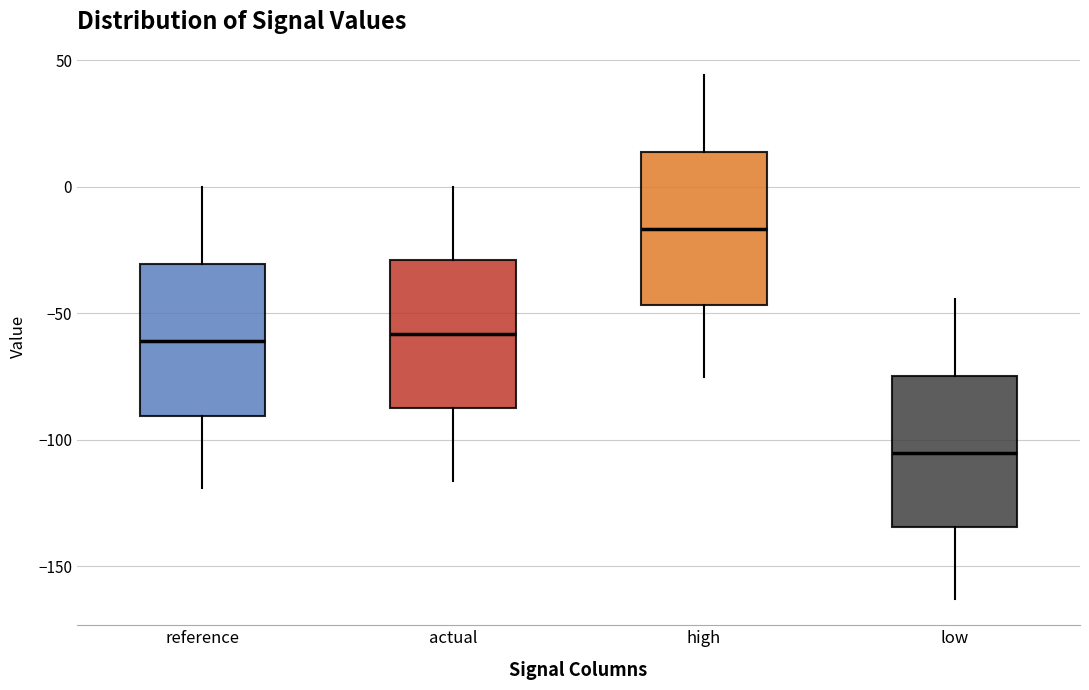

Reading left to right, read every box against the y-axis: the position of its median line, the range the box covers, and the ends of its whiskers. The values are not printed on the chart, so give them approximately, as read against the axis.

reference: median -60, box -90 to -30, whiskers -120 to 0
actual: median -60, box -85 to -30, whiskers -115 to 0
high: median -15, box -45 to 15, whiskers -75 to 45
low: median -105, box -135 to -75, whiskers -165 to -45